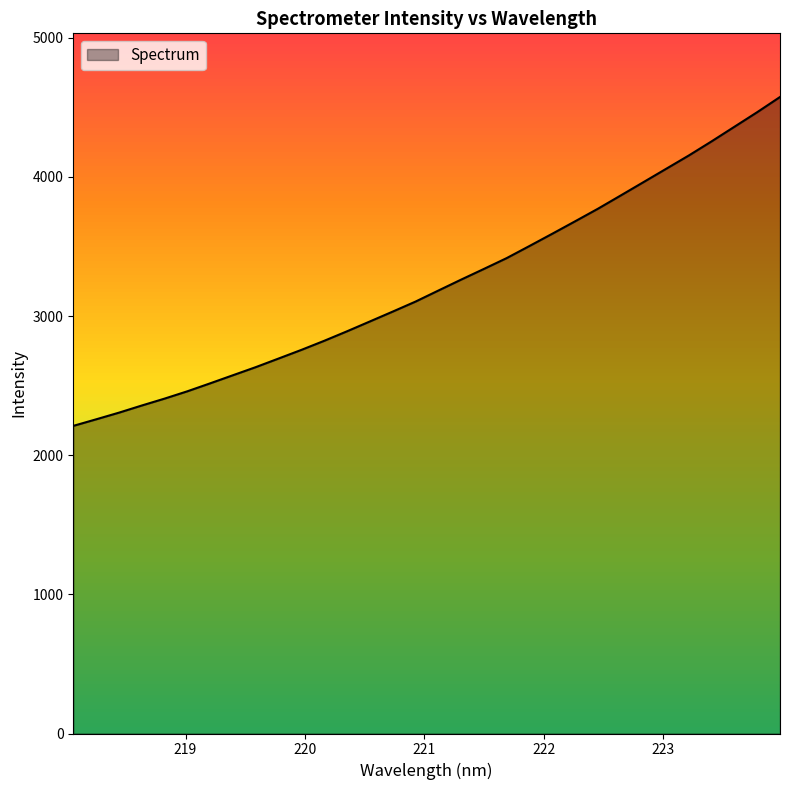

What is the greatest value displayed?

4573.9